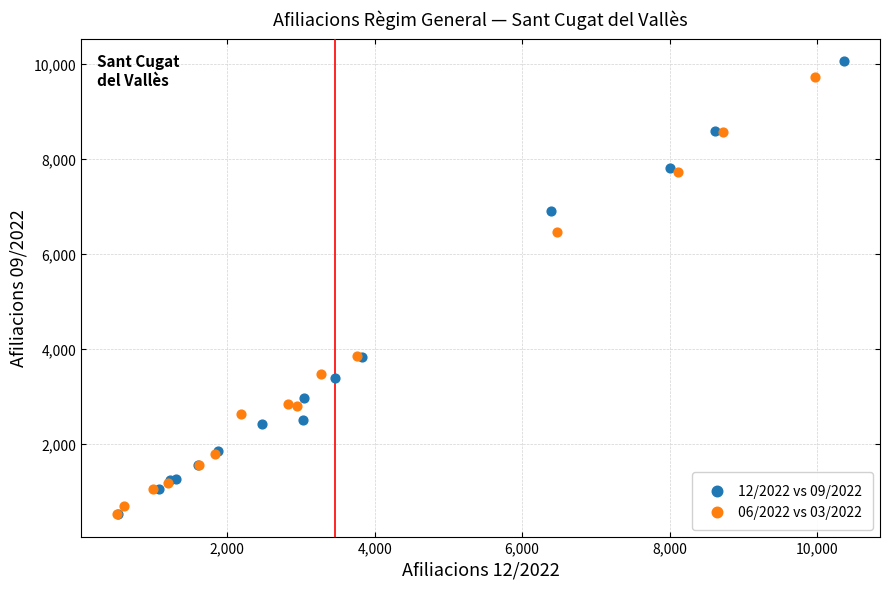

Which series has the largest Y range (max minus min)?

12/2022 vs 09/2022